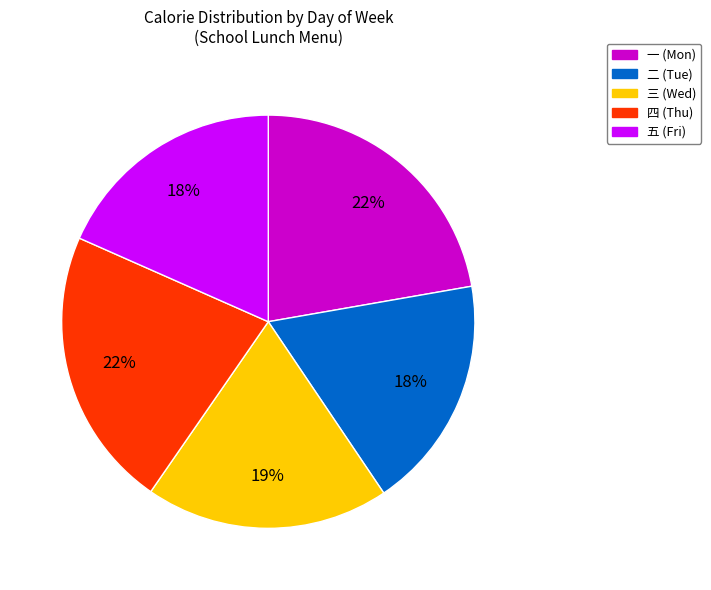

Does 一 represent more than half of the total?

No